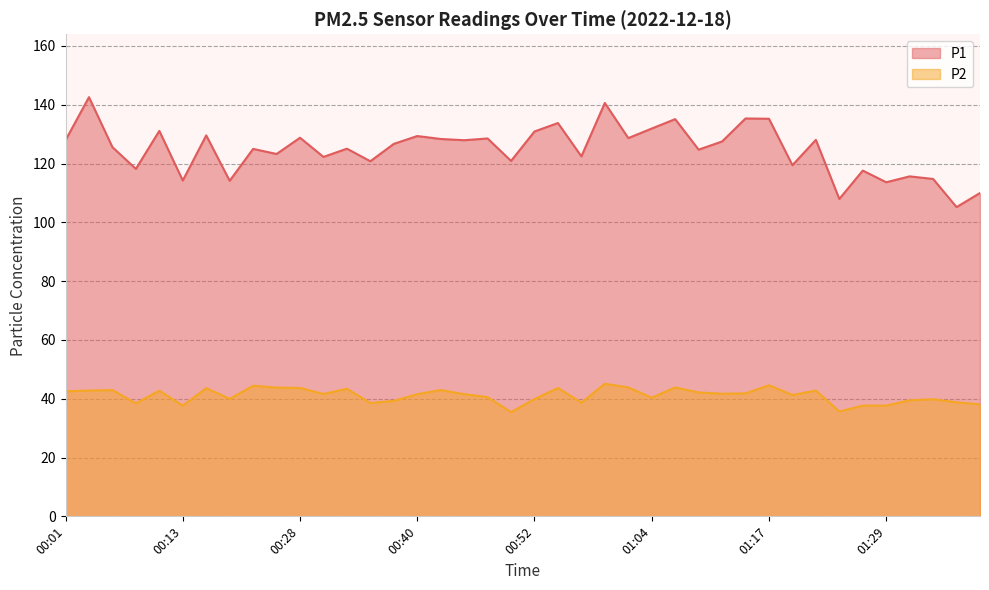

Between 00:11 and 00:45, which series saw the biggest shift?

P1